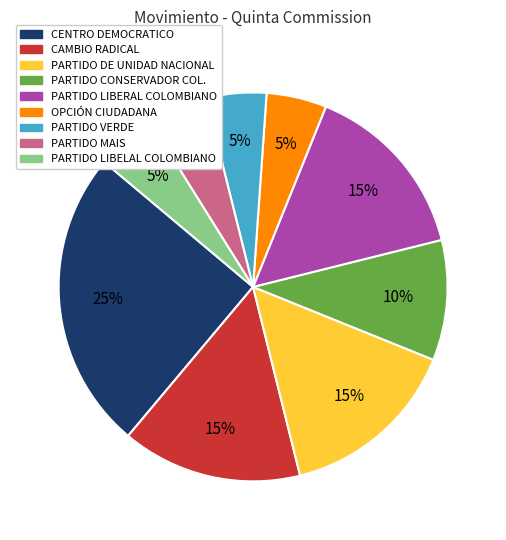

Which has a higher value, PARTIDO DE UNIDAD NACIONAL or PARTIDO LIBELAL COLOMBIANO?

PARTIDO DE UNIDAD NACIONAL